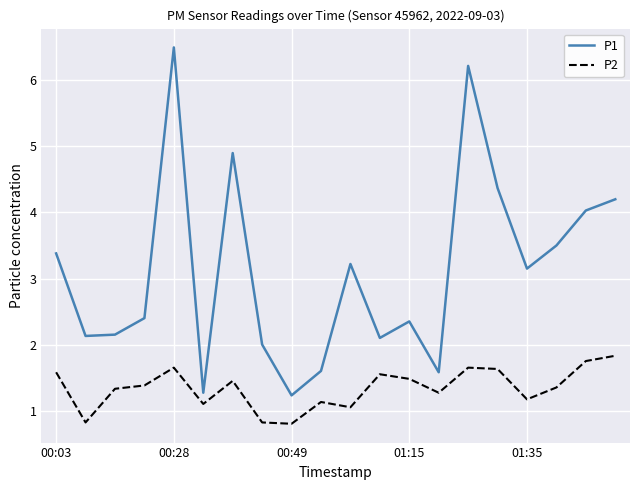

Which series has the widest spread of values?

P1